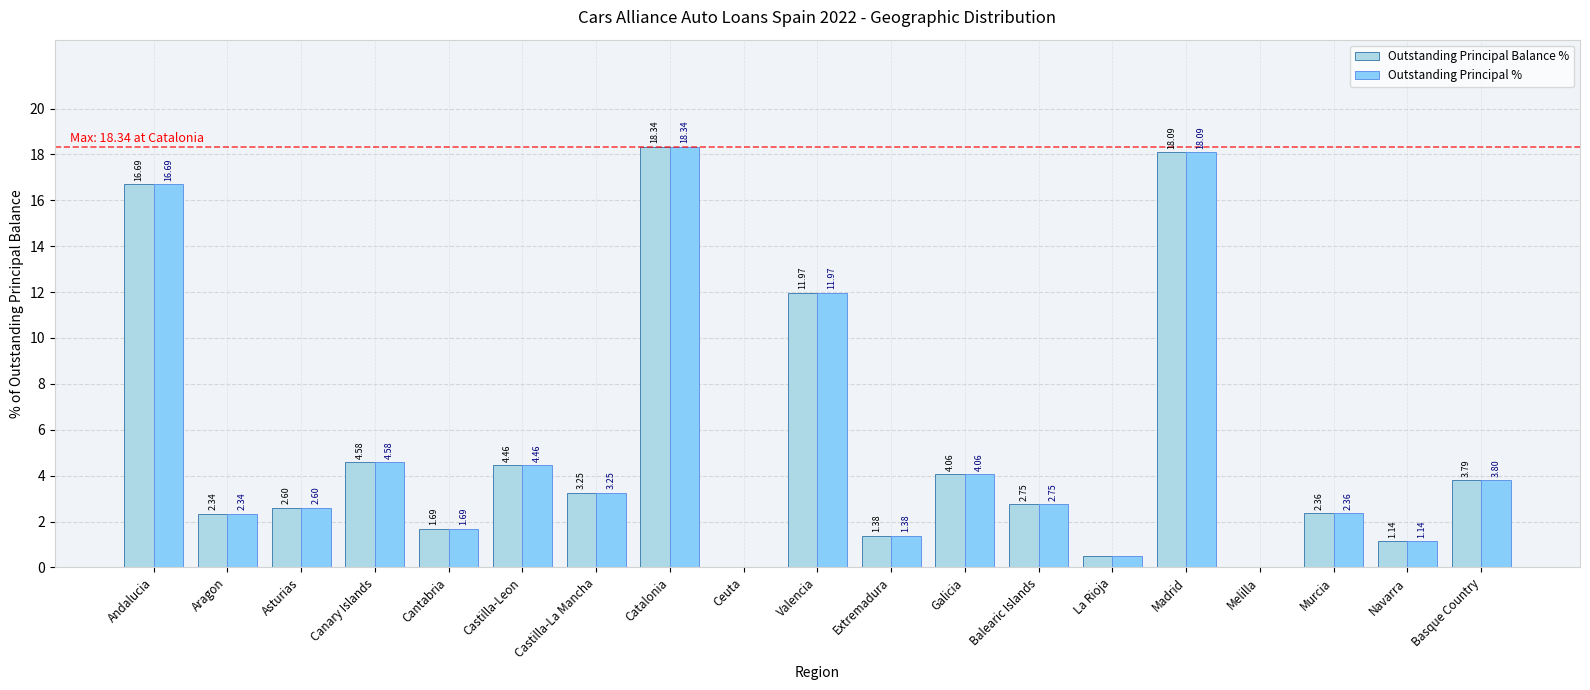

Is it true that Outstanding Principal Balance % equals 2.5 at Canary Islands?

False